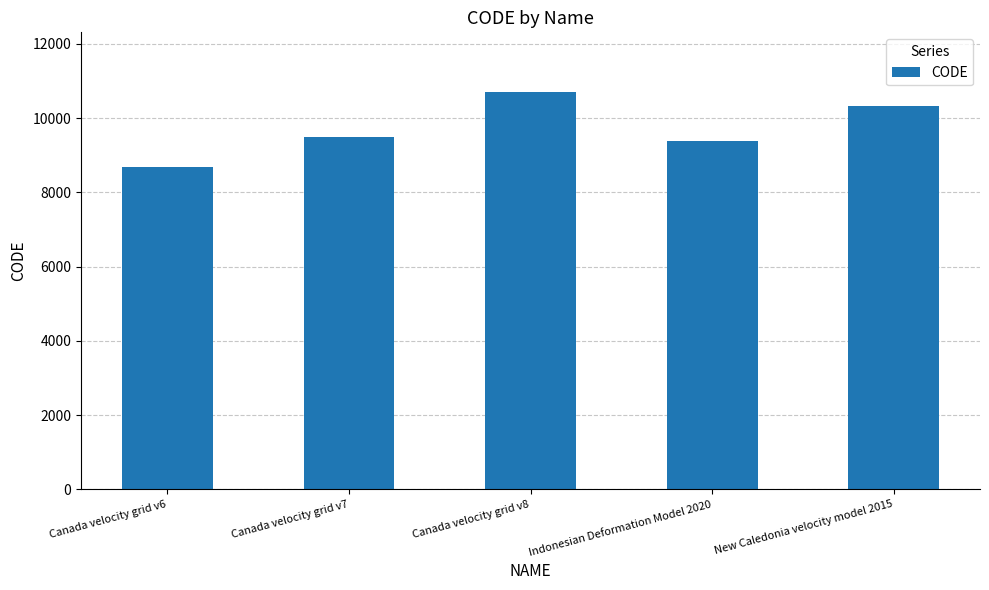

List the labels in order of value, largest first.

Canada velocity grid v8, New Caledonia velocity model 2015, Canada velocity grid v7, Indonesian Deformation Model 2020, Canada velocity grid v6